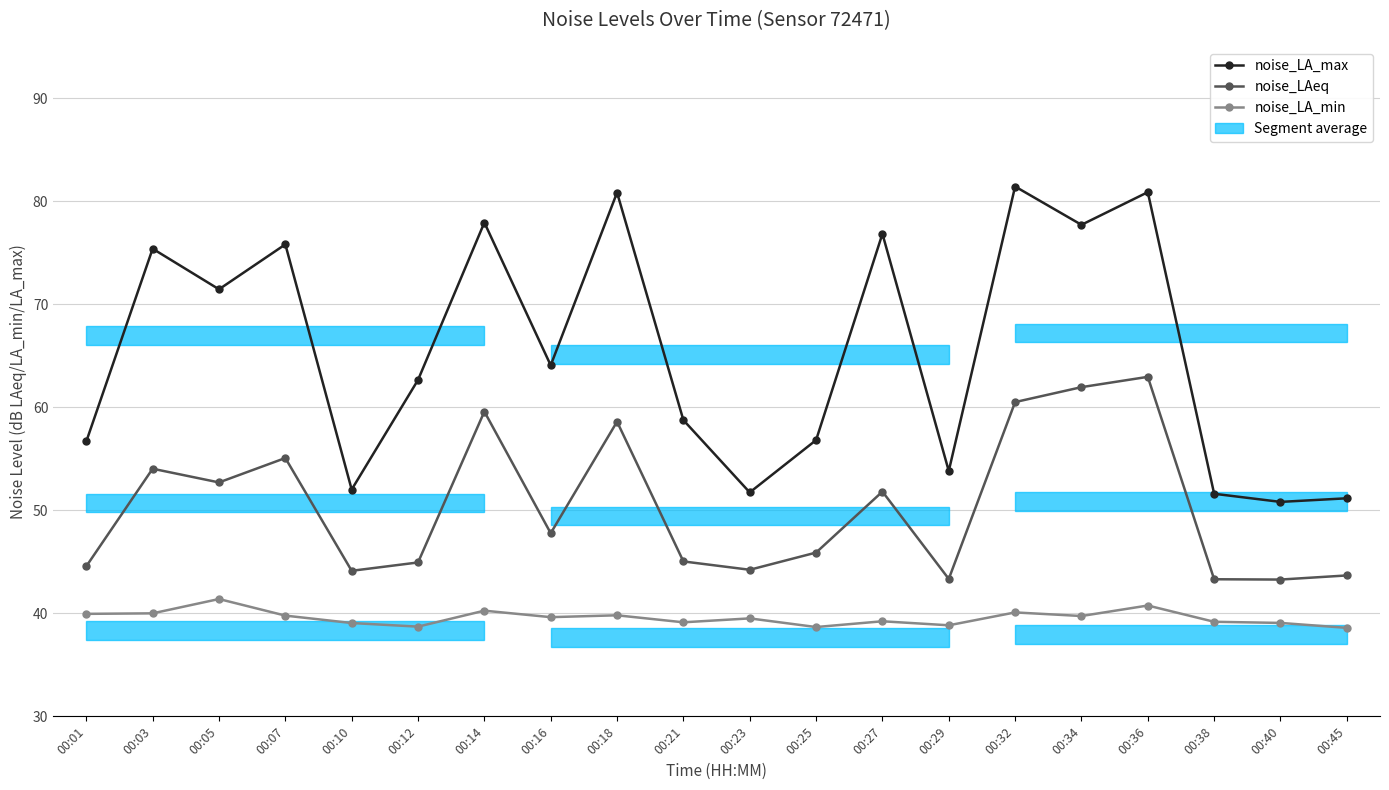

What is the spread (max minus min) of values at 00:07?

36.0